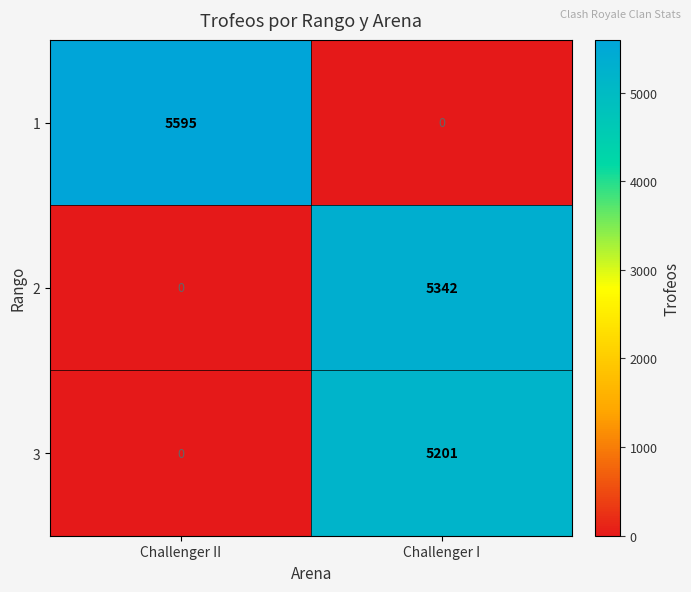

How many categories are shown in the chart?

2